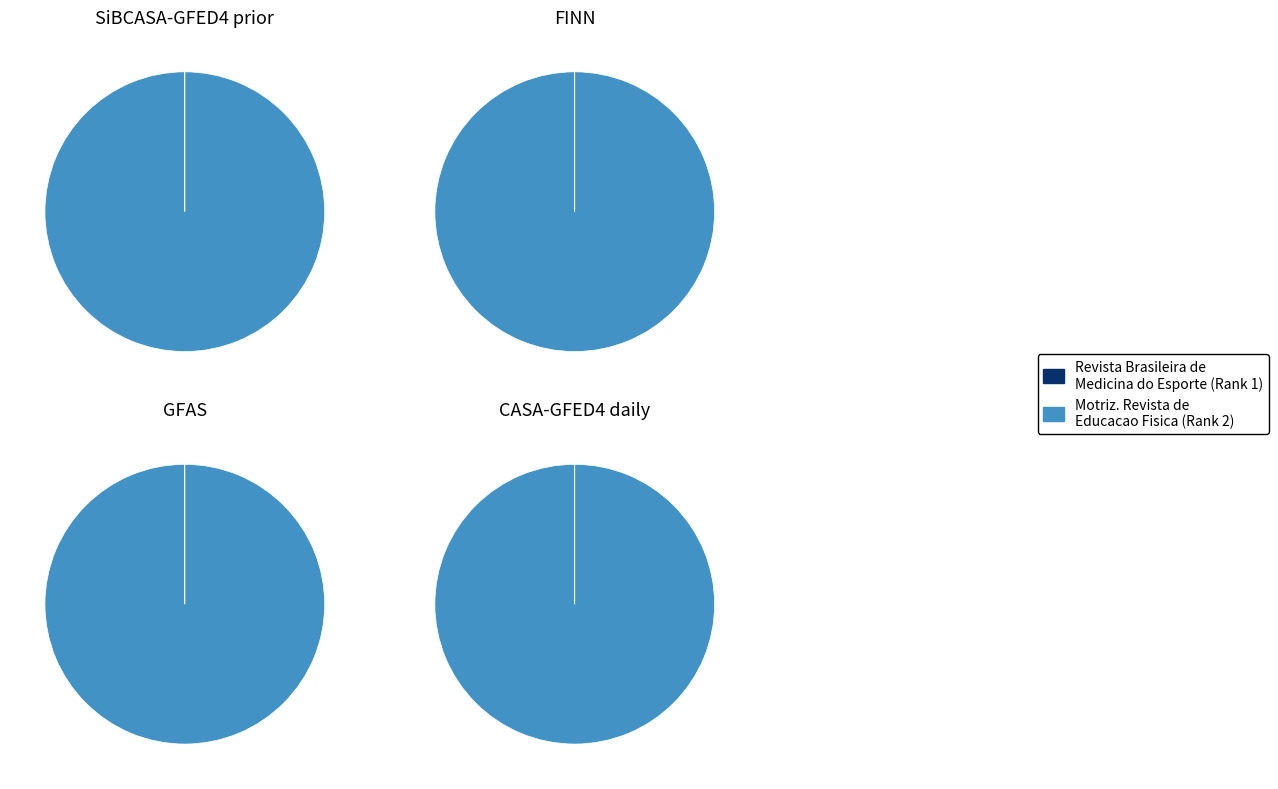

Count the number of slices in the pie.

2